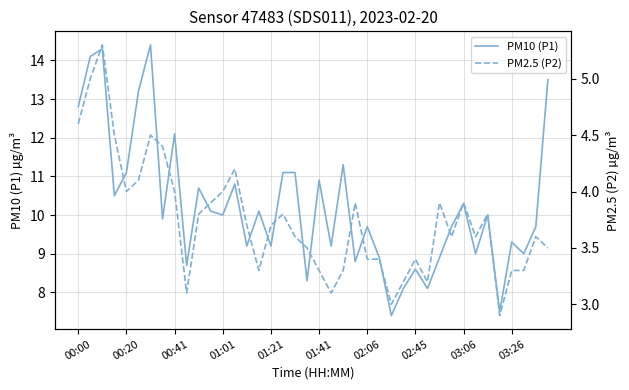

Is the value of PM2.5 (P2) at 10 greater than the value of PM10 (P1) at 11?

No